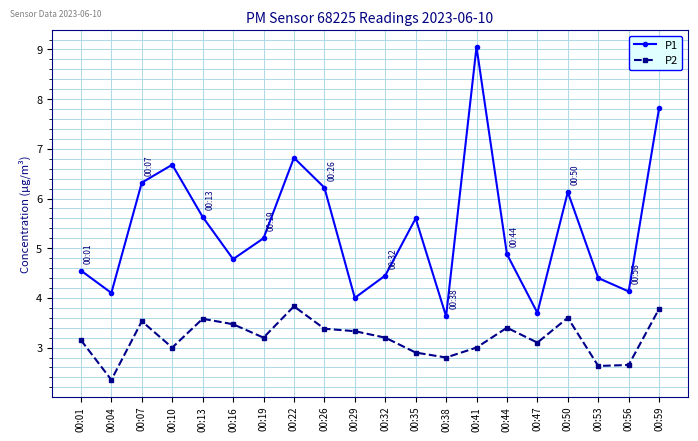

Which series has the widest spread of values?

P1